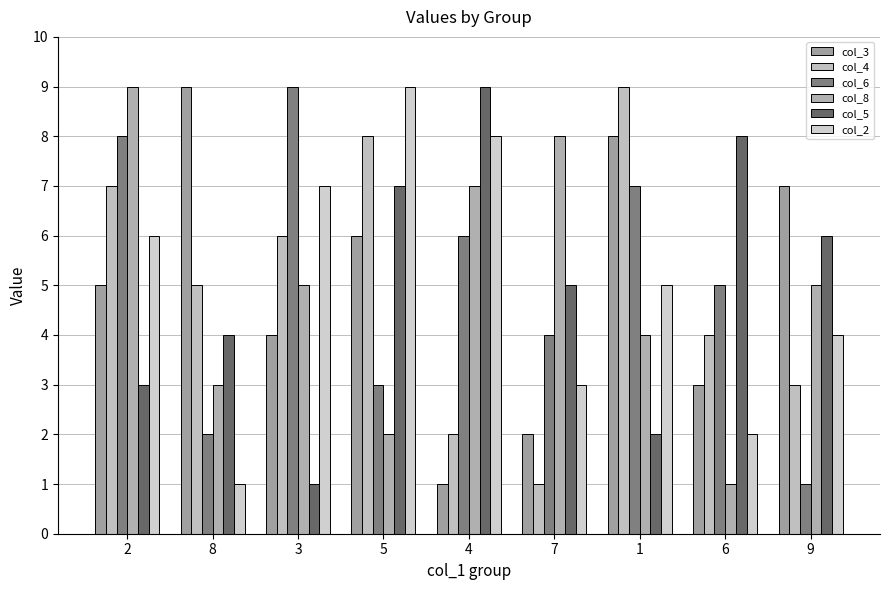

What is the sum of the col_5 values at 7 and 4?

14